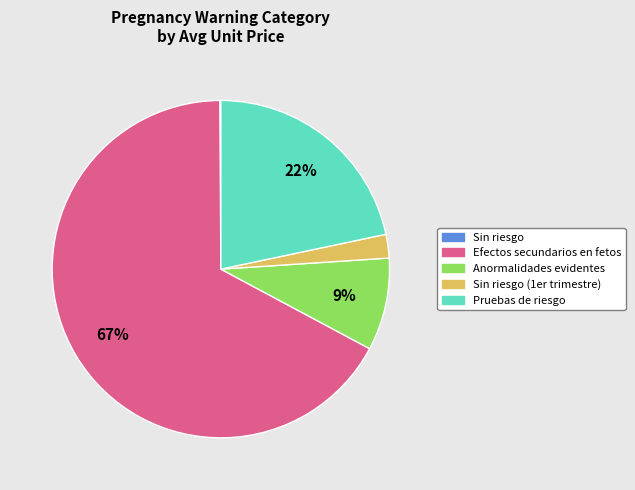

To the nearest percent, what is the average slice percentage?

20%